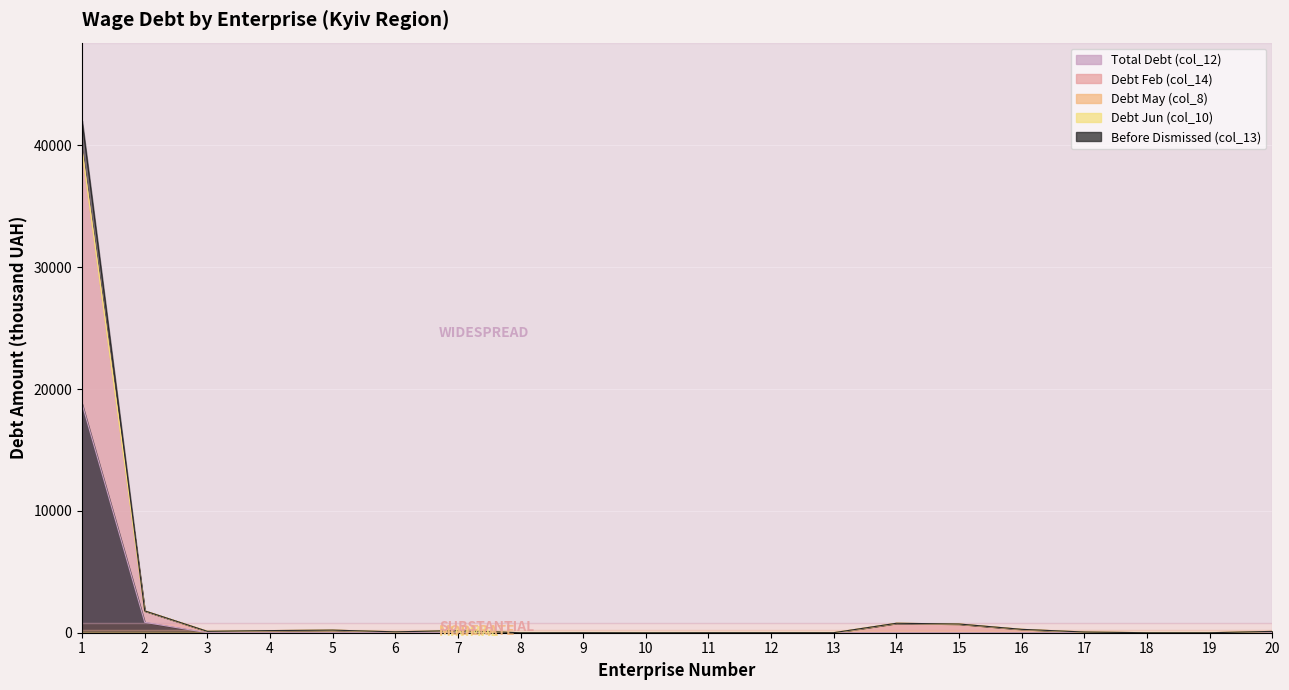

True or false: Debt May (col_8) and Debt Jun (col_10) intersect in this chart.

False